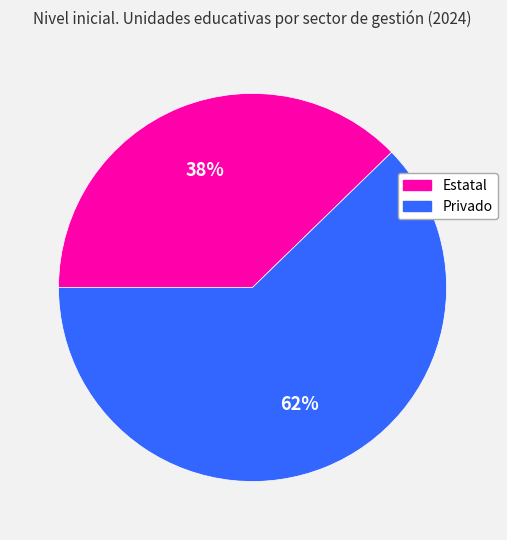

To the nearest percent, what portion does Privado represent?

62%